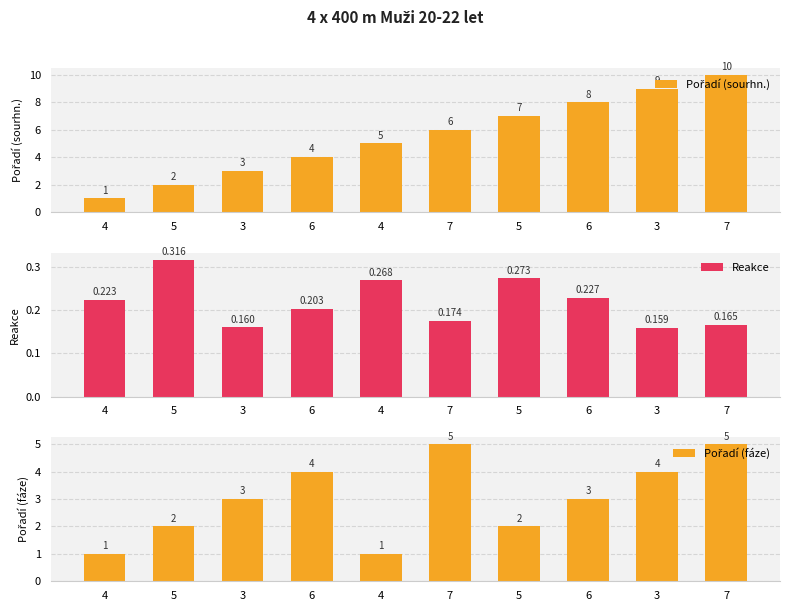

How many bars are there in total?

30